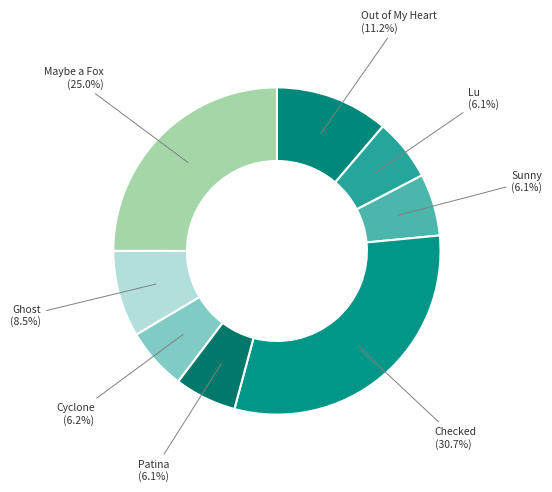

What is the ratio of the value at Out of My Heart to the value at Sunny?

1.8